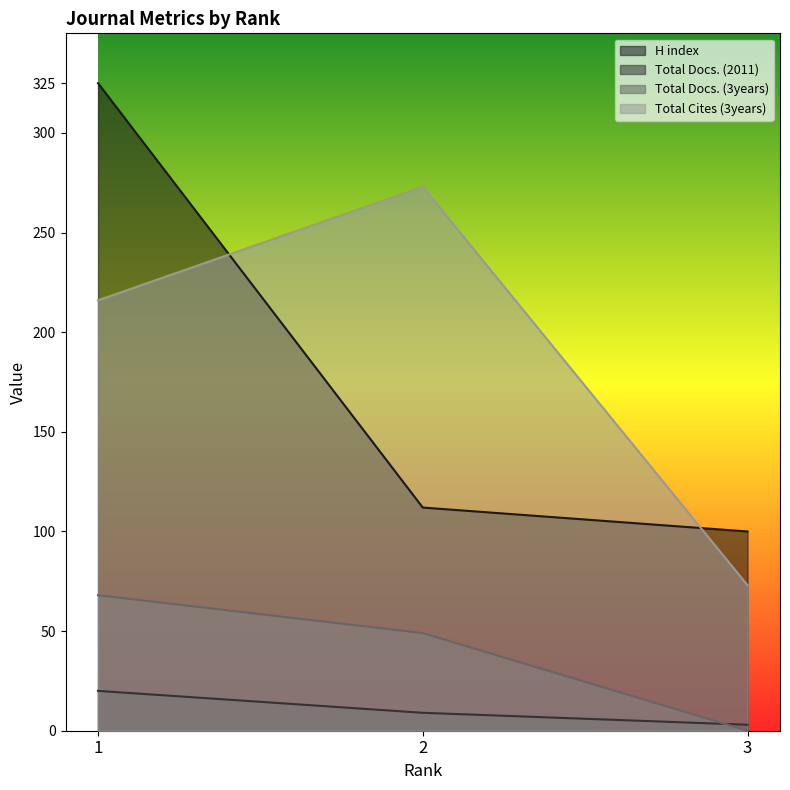

What is the difference between the maximum and minimum values in the Total Cites (3years) series?

200